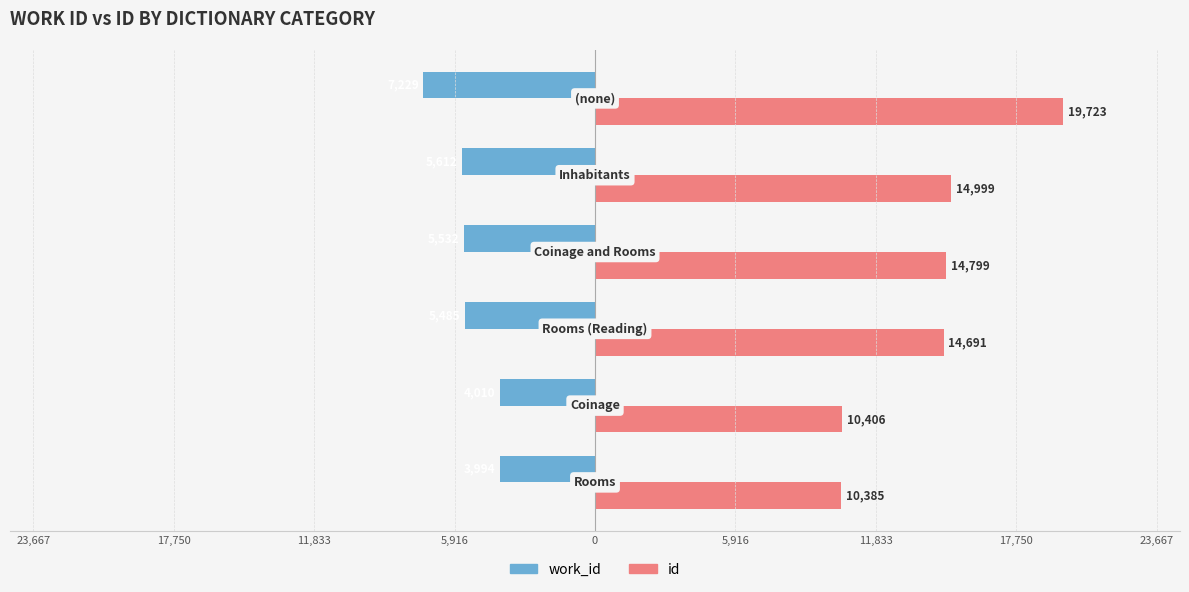

What are all the series names shown in the legend?

work_id, id